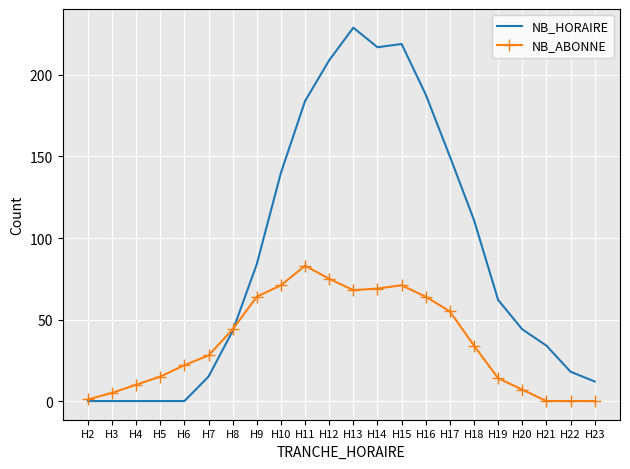

What is the difference between the NB_ABONNE values at H21 and H18?

34